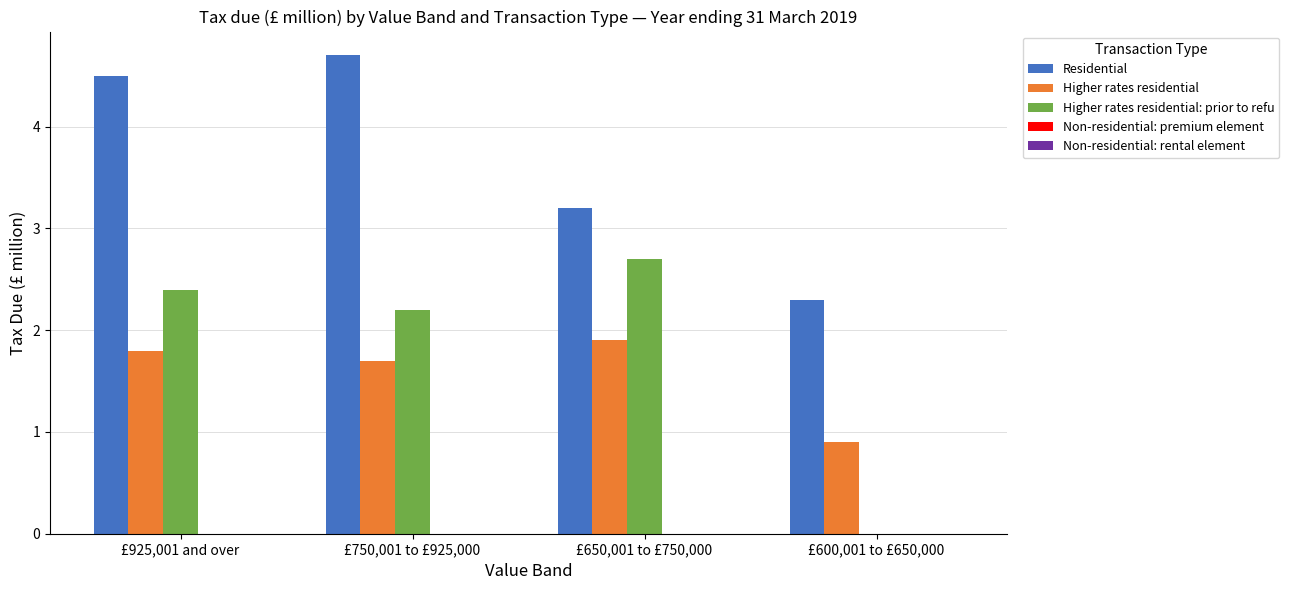

What value does the Higher rates residential: prior to refu series have at £750,001 to £925,000?

2.2